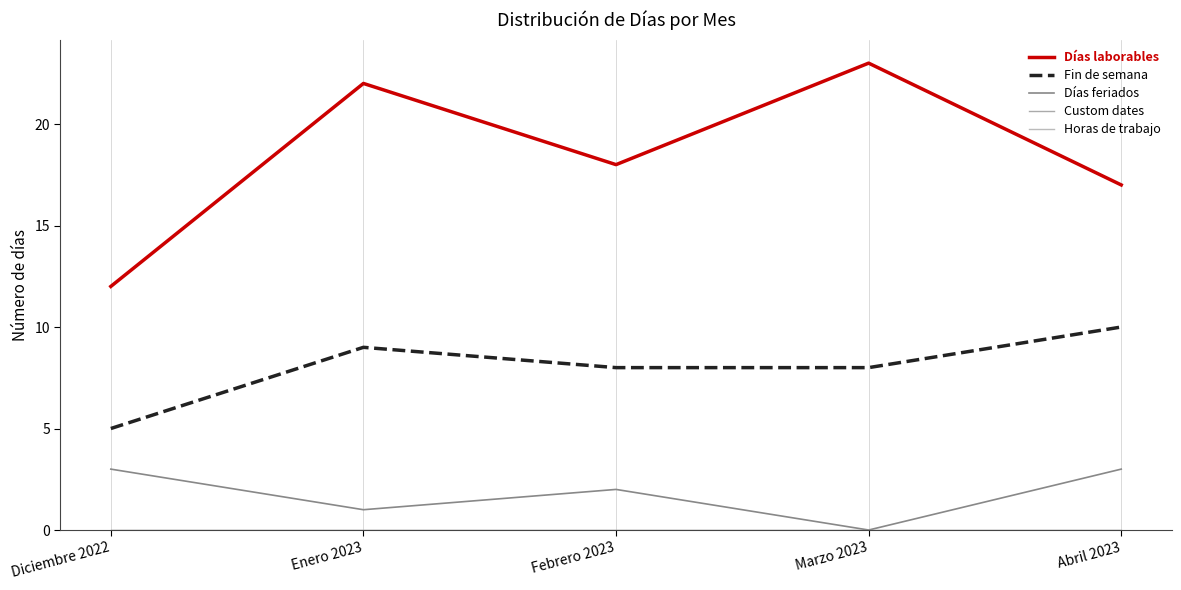

Reading left to right, transcribe all the data shown in this chart.

Días laborables: 12	22	18	23	17
Fin de semana: 5	9	8	8	10
Días feriados: 3	1	2	0	3
Custom dates: 0	0	0	0	0
Horas de trabajo: 0	0	0	0	0